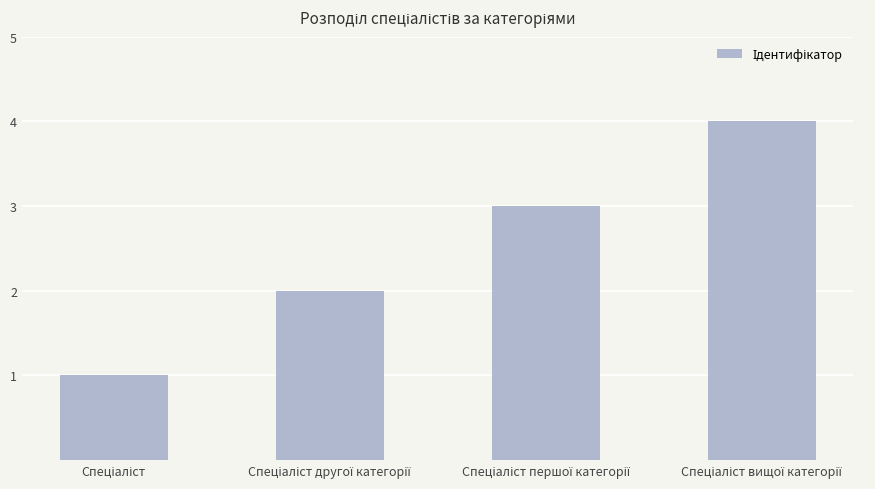

What is the sum of all values?

10